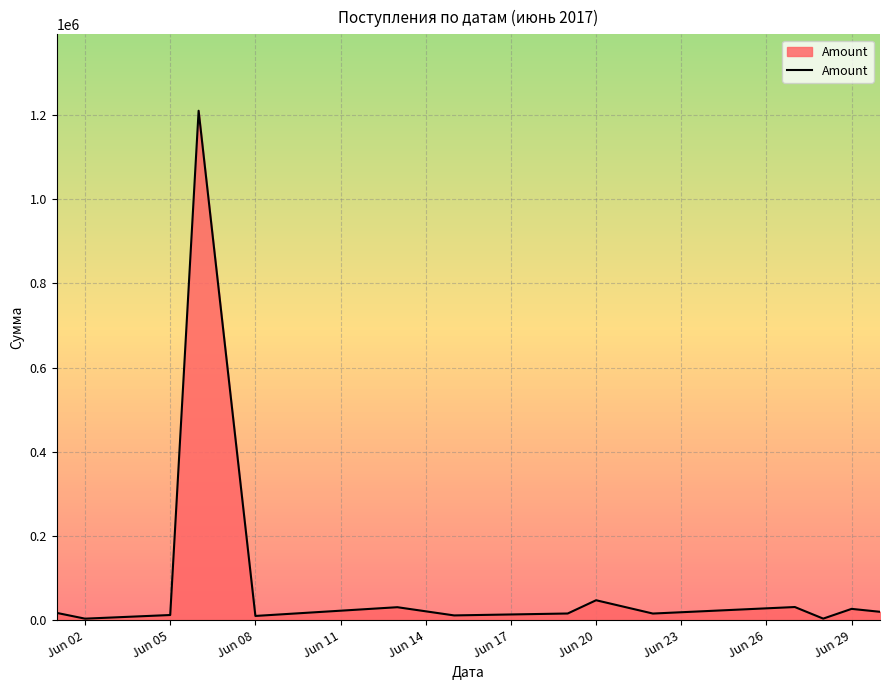

What is the maximum value shown in the chart?

1210517.8